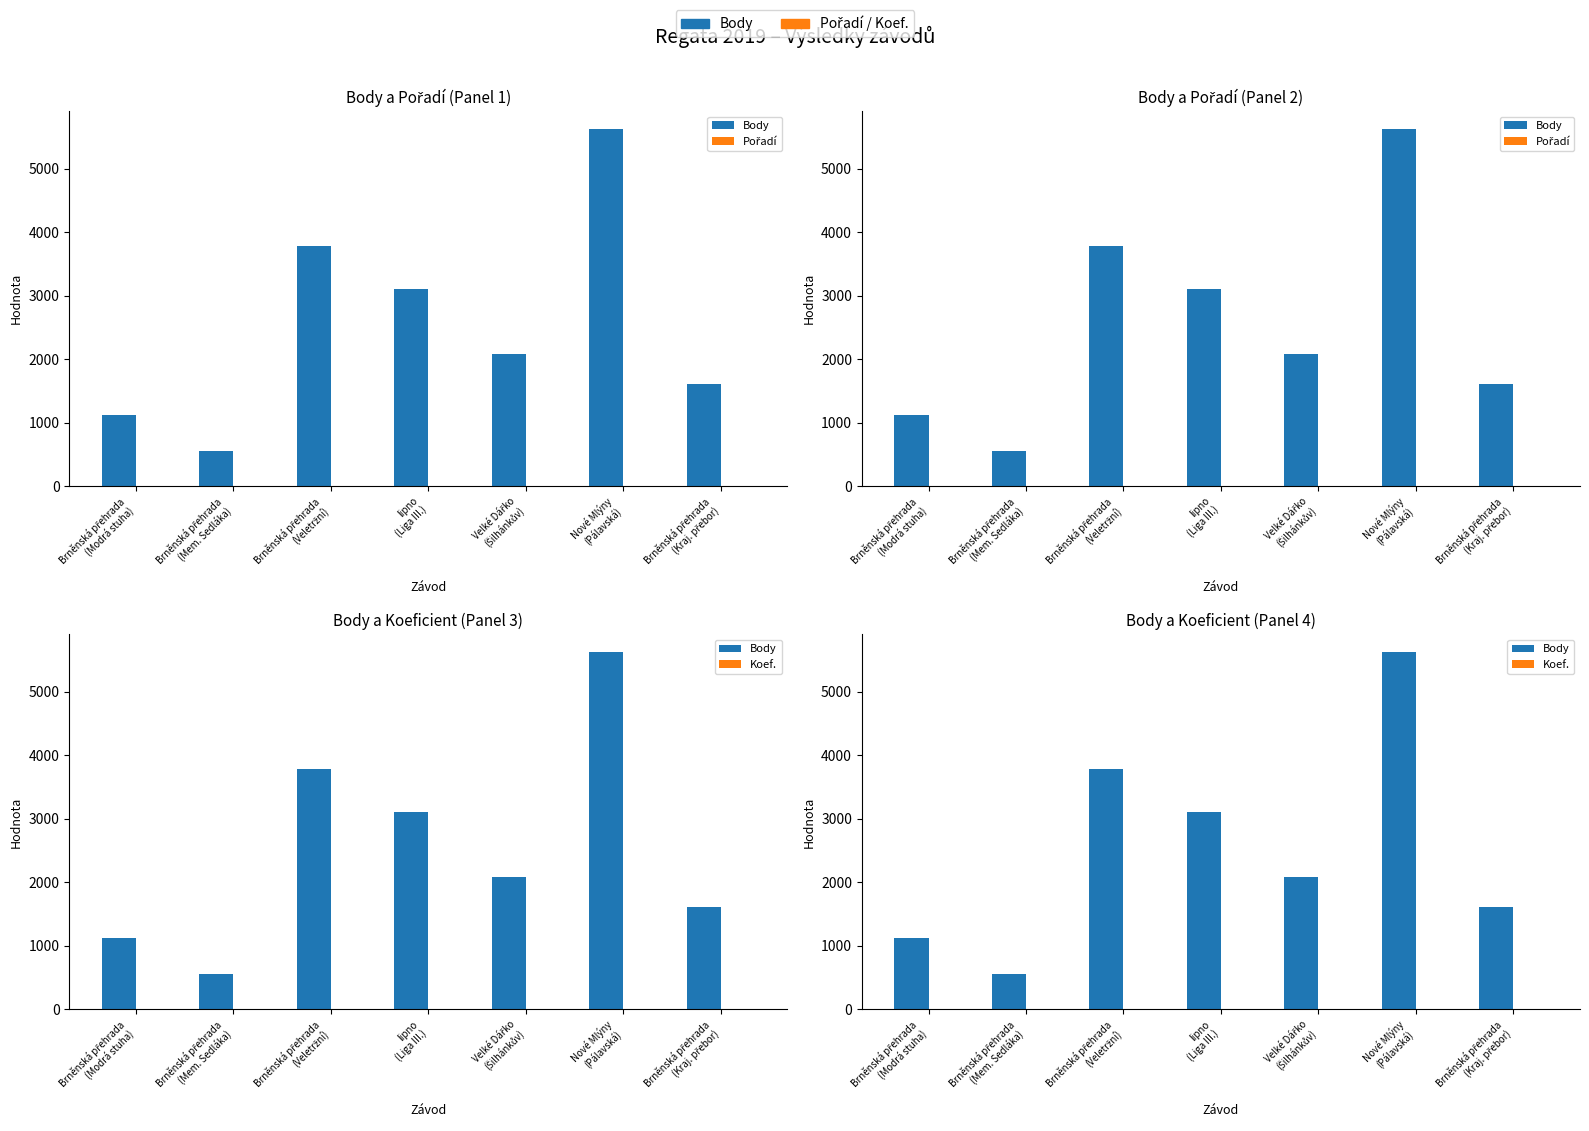

What is the value of the Body bar at the 2nd from the left?

554